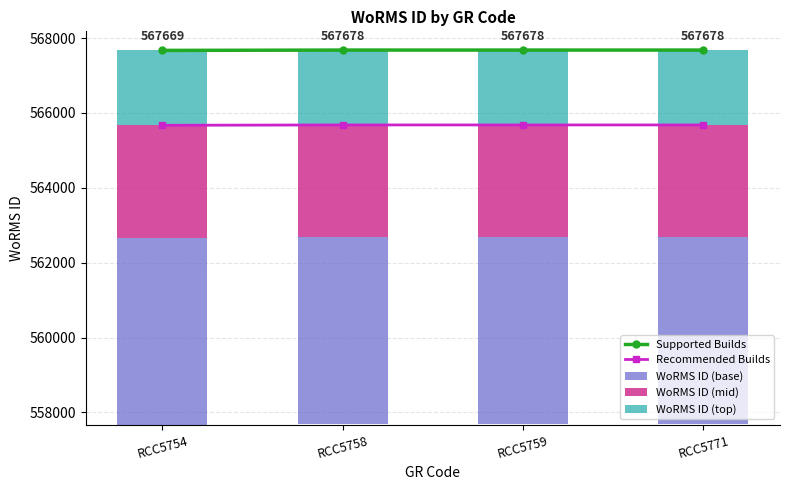

Does the chart contain any negative values?

No